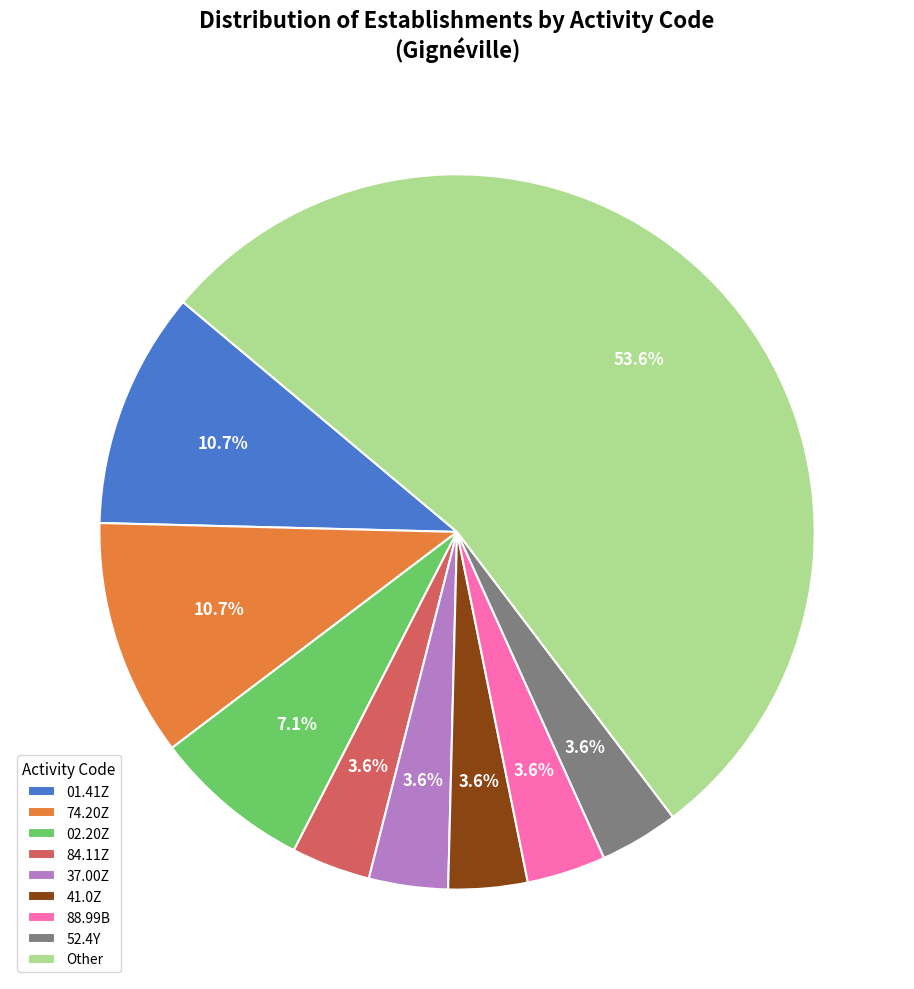

Approximately how many times larger is the value at 84.11Z compared to 02.20Z?

0.5